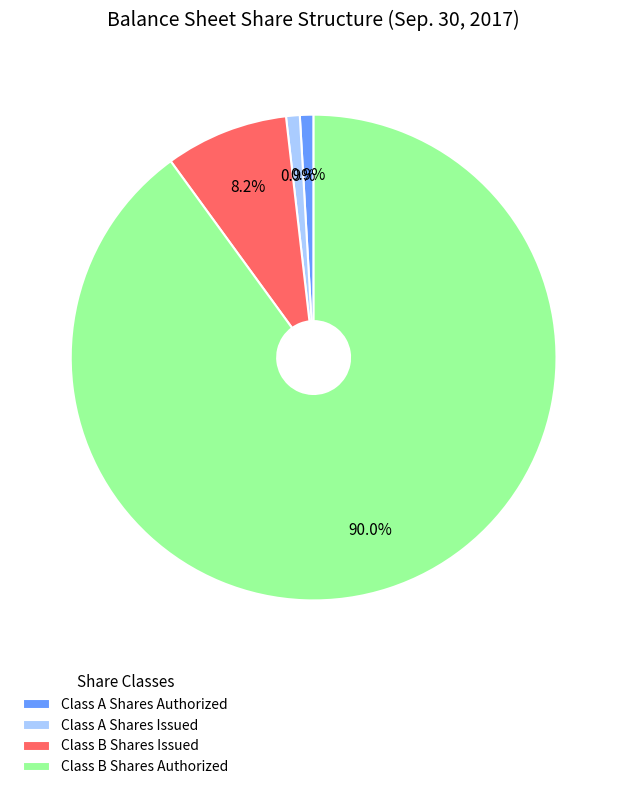

What portion of the pie excludes Class B Shares Issued?

91.8%